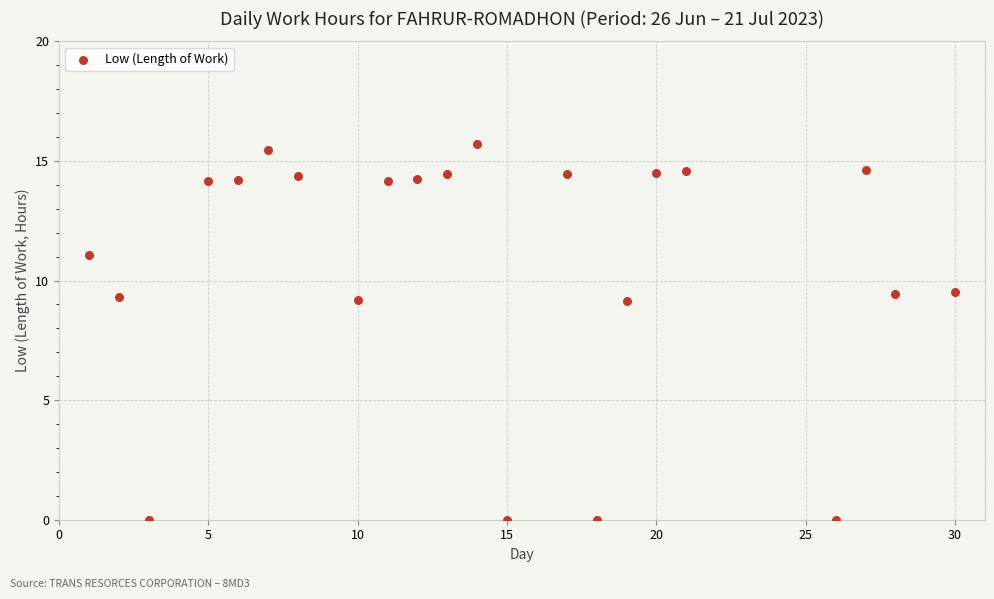

What is the range of X values (max minus min)?

29.0